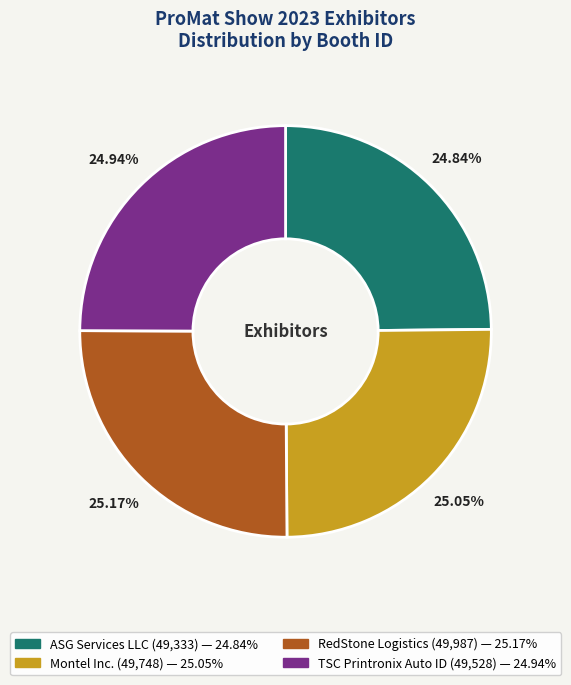

Approximately how many times larger is the value at Montel Inc. compared to ASG Services LLC?

1.0